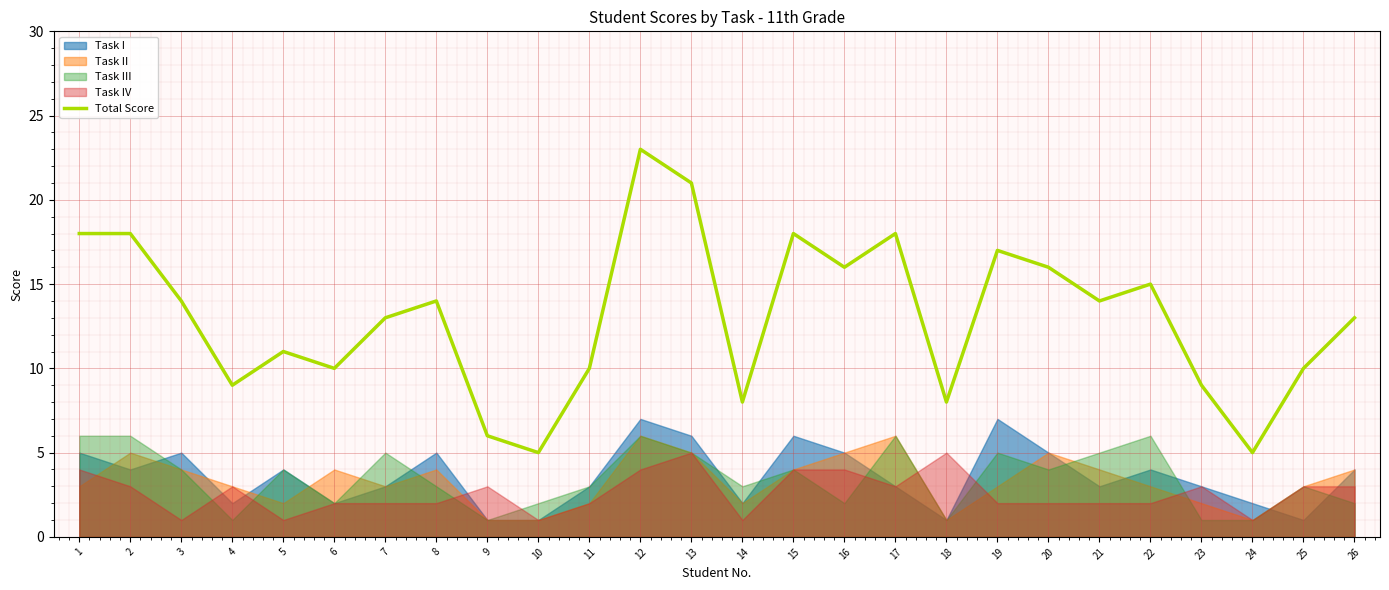

What is the ratio of the value at 26 to the value at 10?

2.6